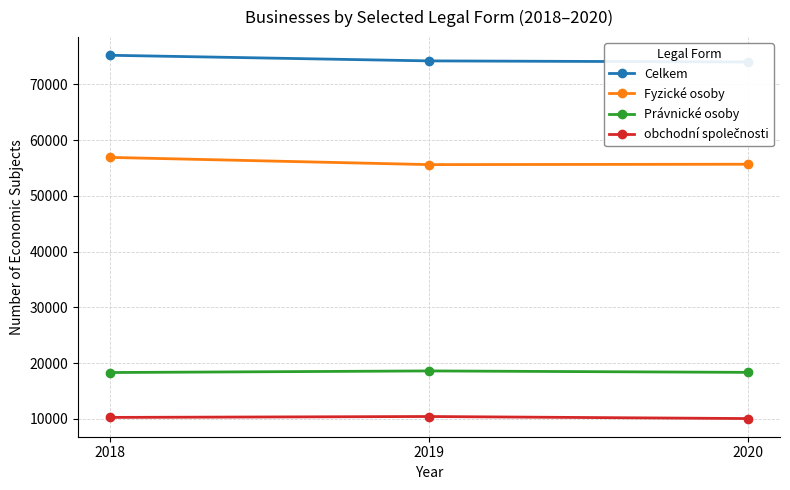

Which series has the widest spread of values?

Fyzické osoby